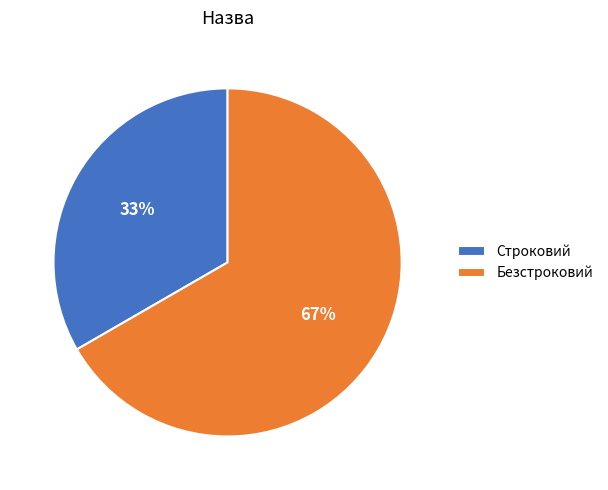

True or false: Безстроковий accounts for 78% of the total.

False